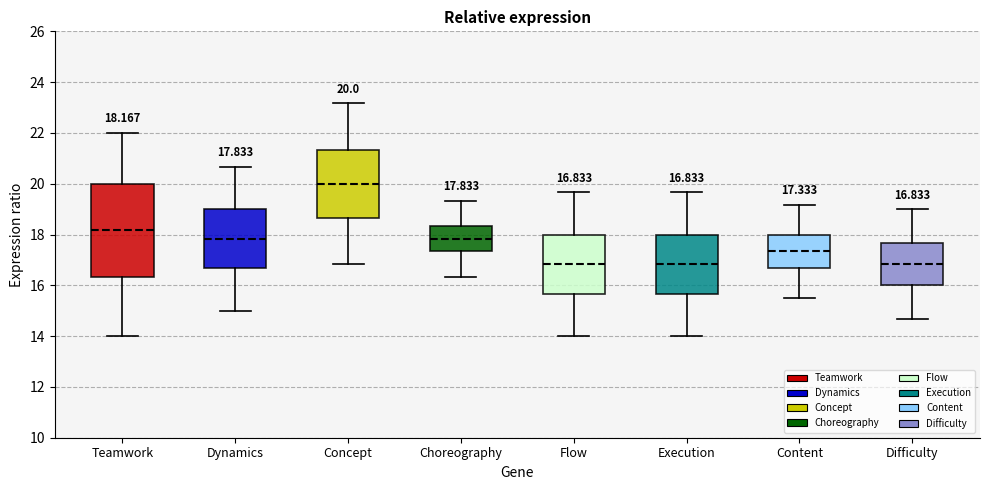

Which box is the tallest, from its lower edge to its upper edge?

Teamwork